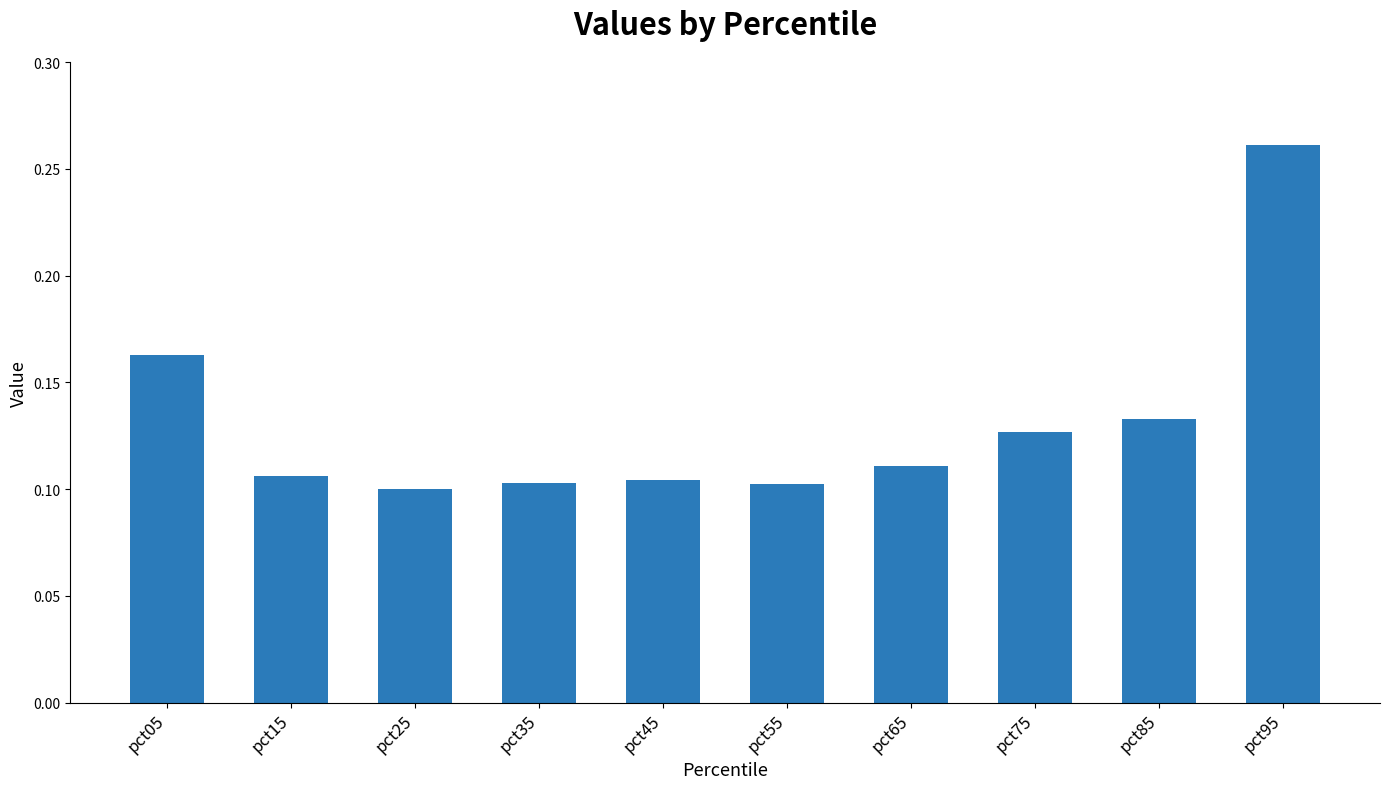

How many distinct data groups are displayed?

1